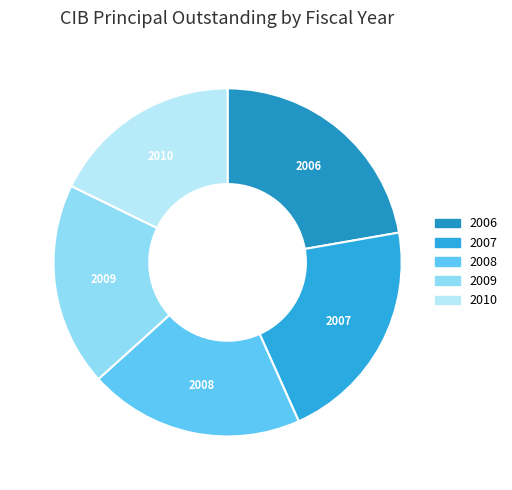

The 2006 slice represents 10% of the pie. True or false?

False